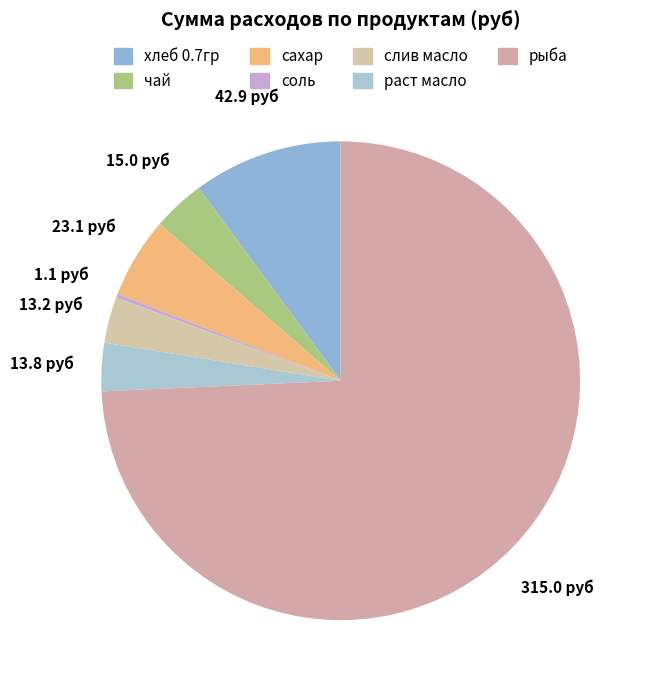

To the nearest percent, what percentage of the pie is хлеб 0.7гр?

10%